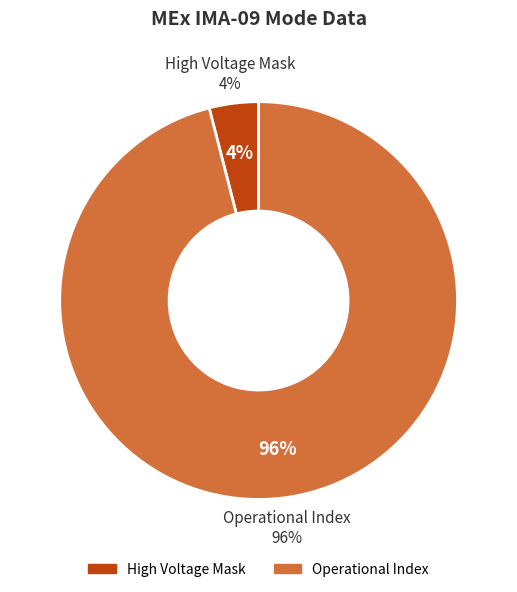

Count the number of slices in the pie.

8